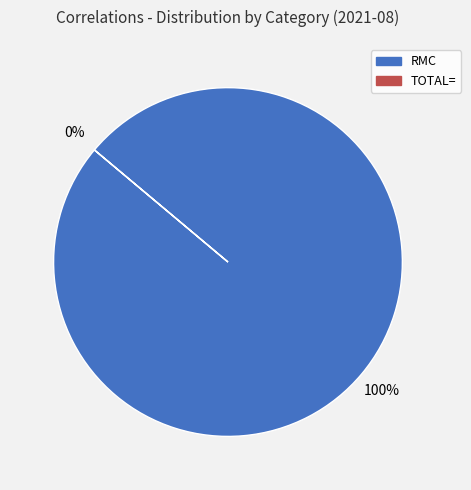

Count the number of slices in the pie.

2